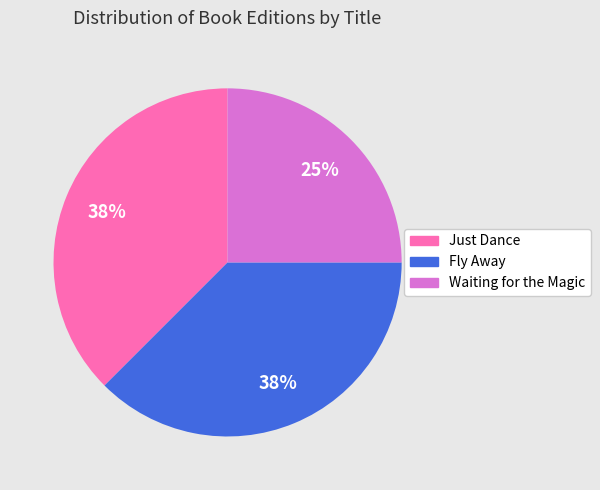

Is Just Dance the majority of the pie?

No